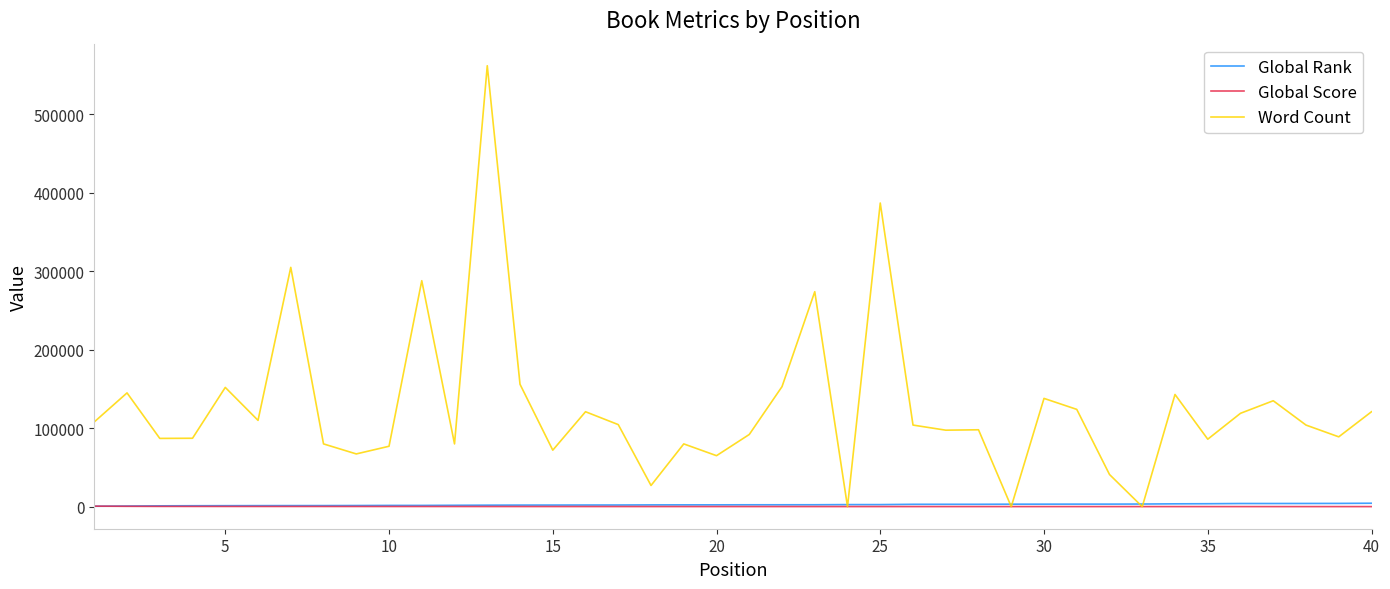

Which series has the largest range (max minus min)?

Word Count